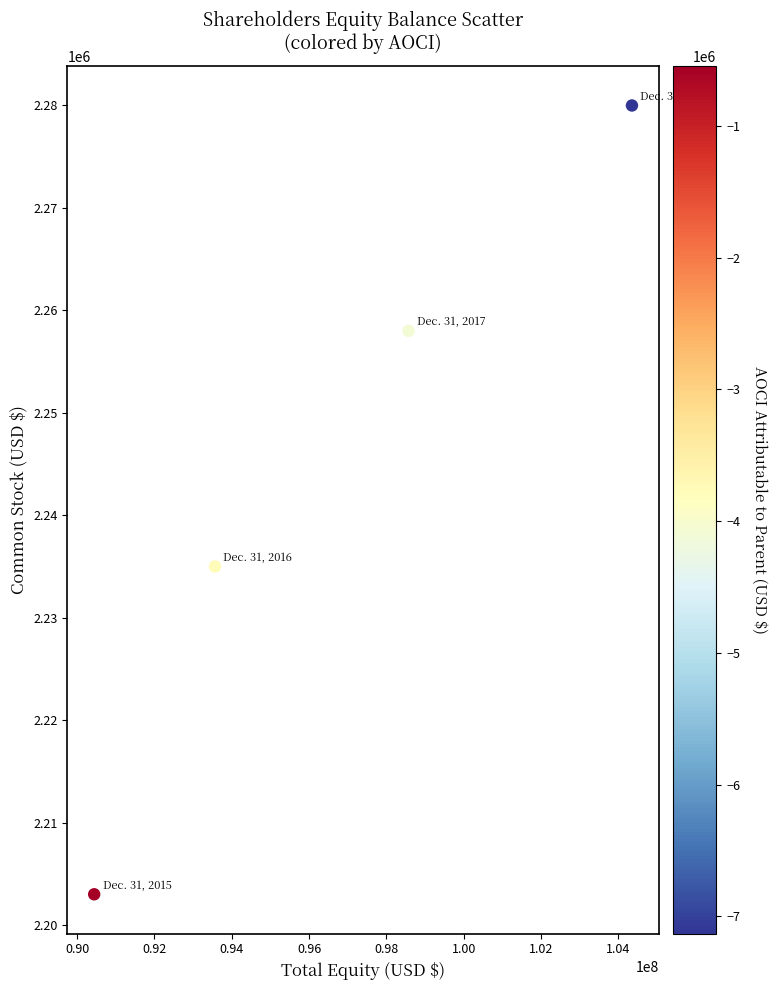

What is the average X value?

96732000